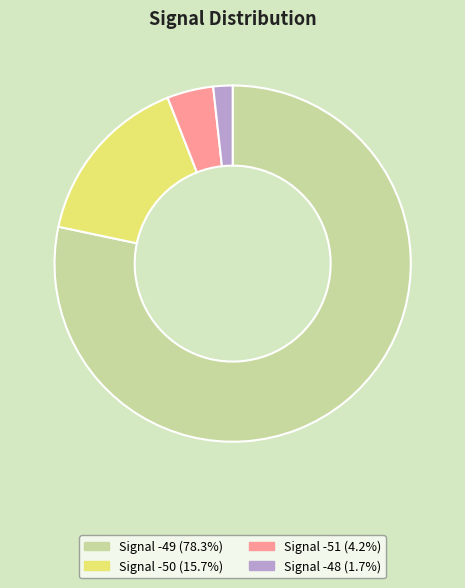

Is there any slice that represents more than half of the pie?

Yes